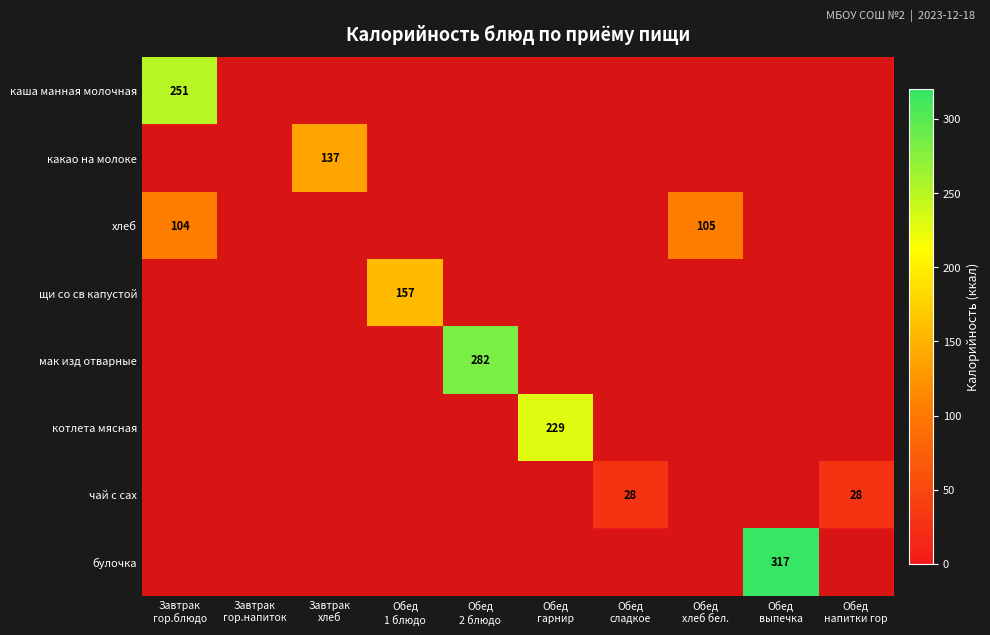

At how many categories does at least one series exceed 201?

4